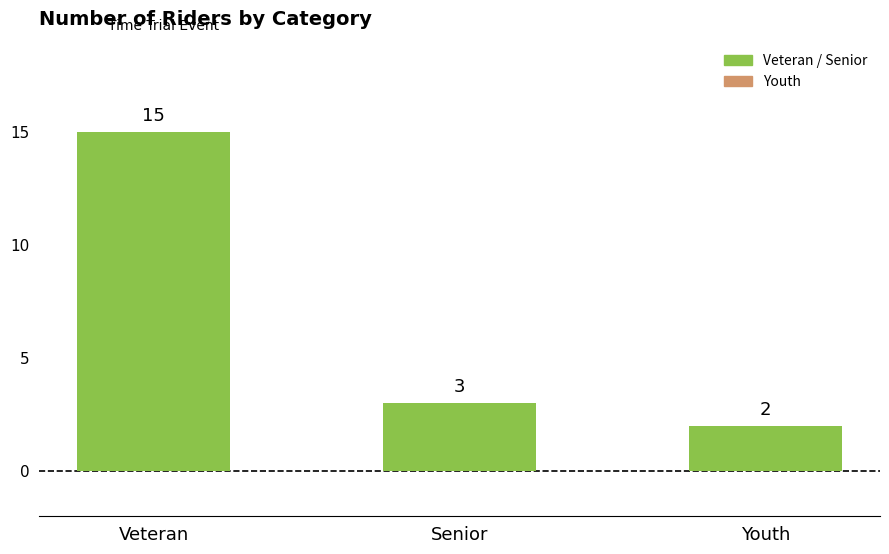

What is the minimum value shown in the chart?

2